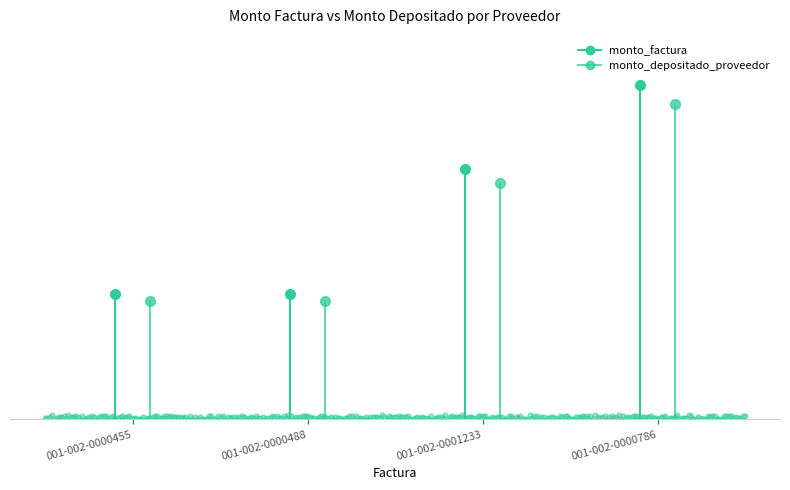

What is the total value across all series at 001-002-0000455?

36143150